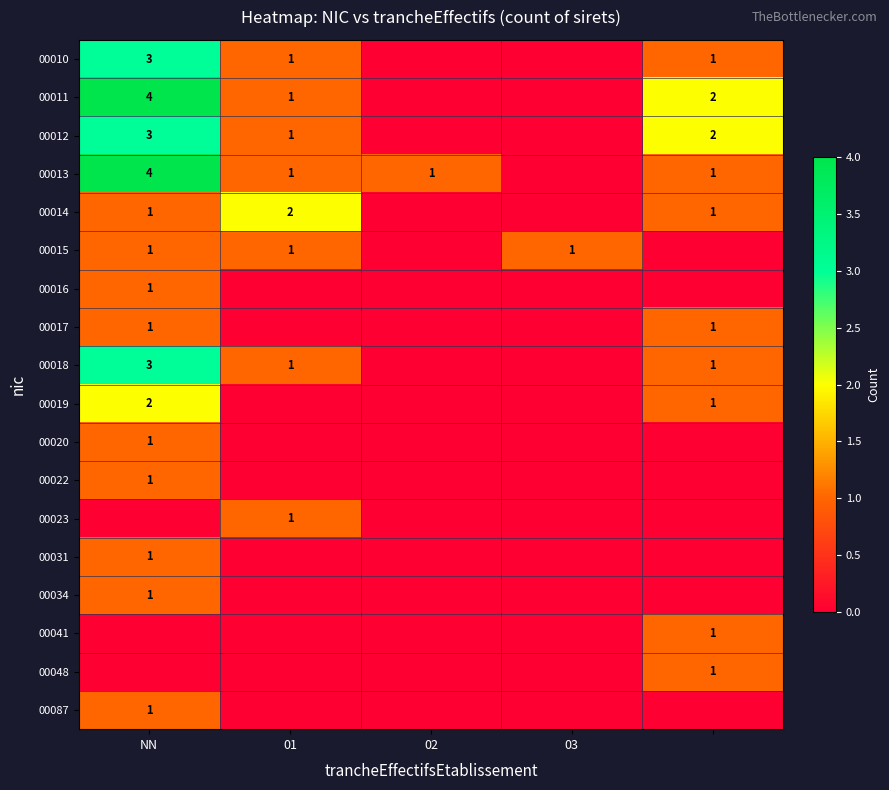

What is the sum of all 00041 values?

1